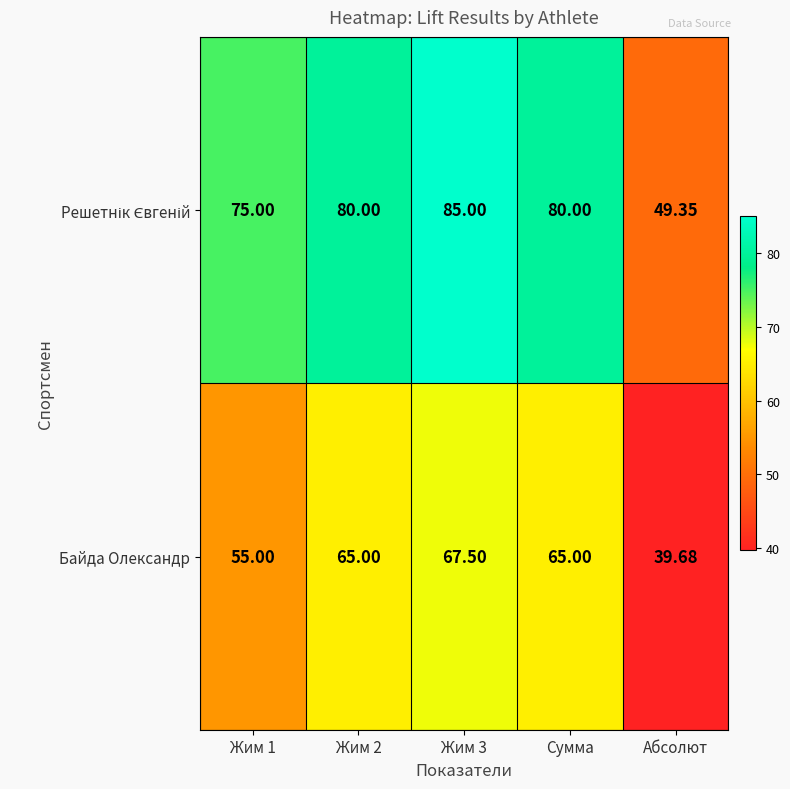

Which category has the lowest value across all series?

Абсолют